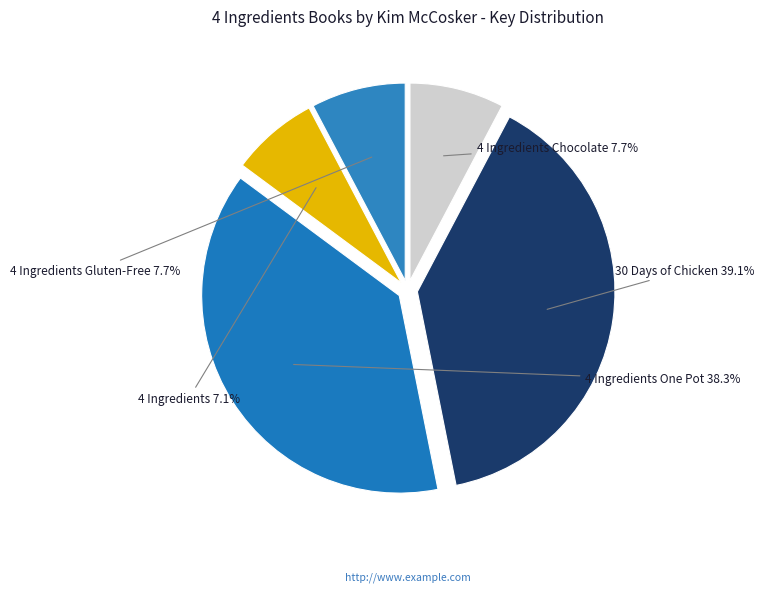

Between 4 Ingredients and 4 Ingredients Chocolate, which is larger?

4 Ingredients Chocolate